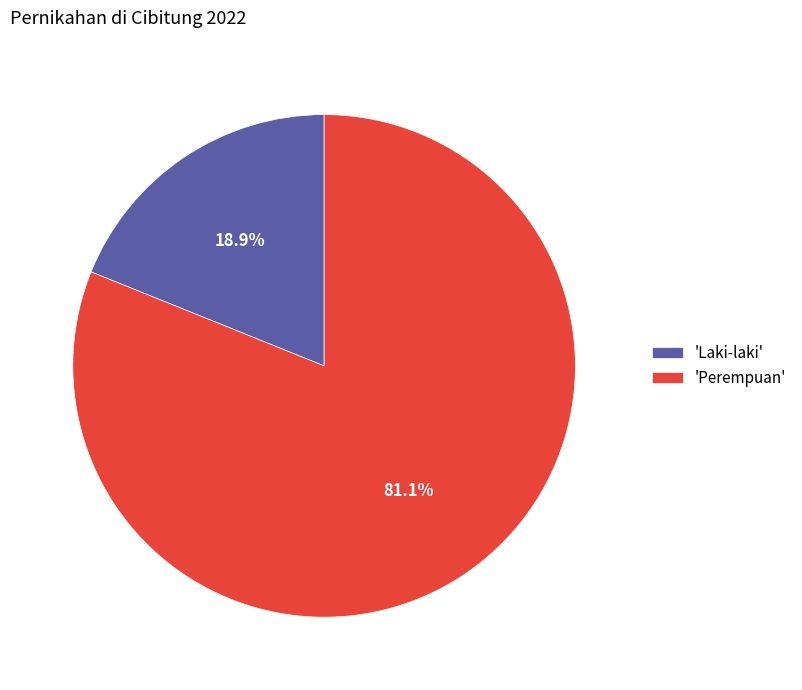

Combined, what portion of the pie is 'Laki-laki' and 'Perempuan'?

100.0%